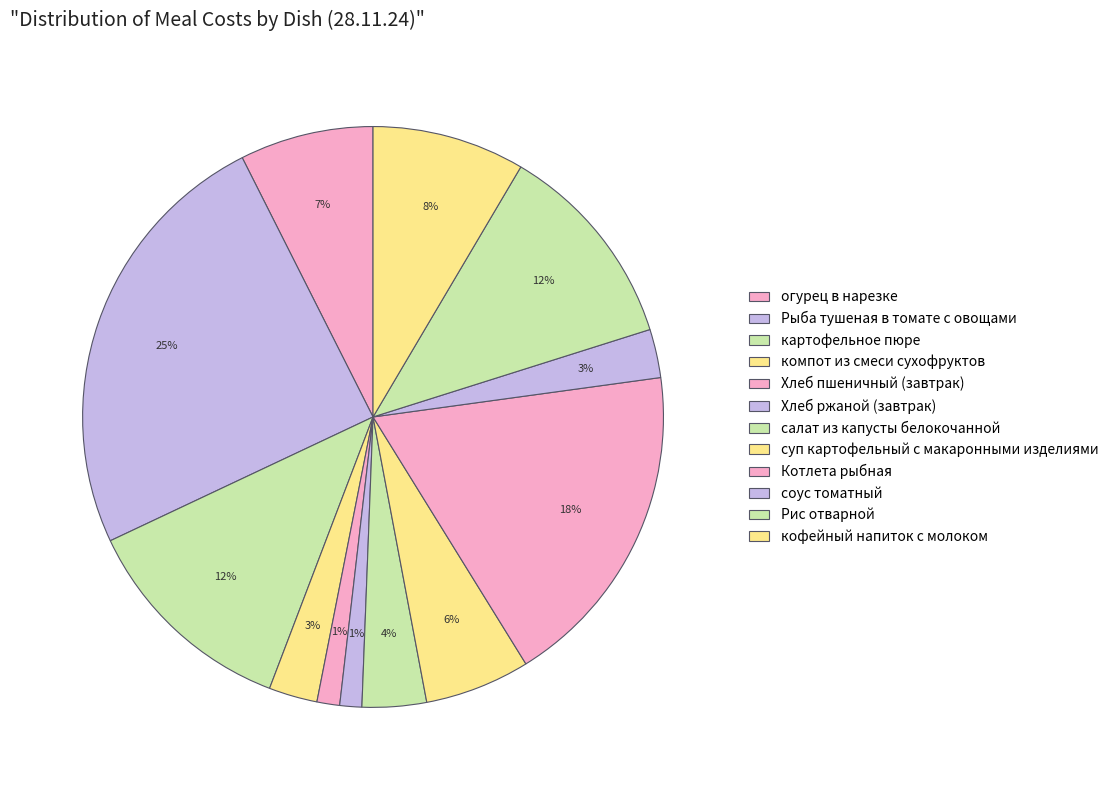

True or false: соус томатный accounts for 3% of the total.

True